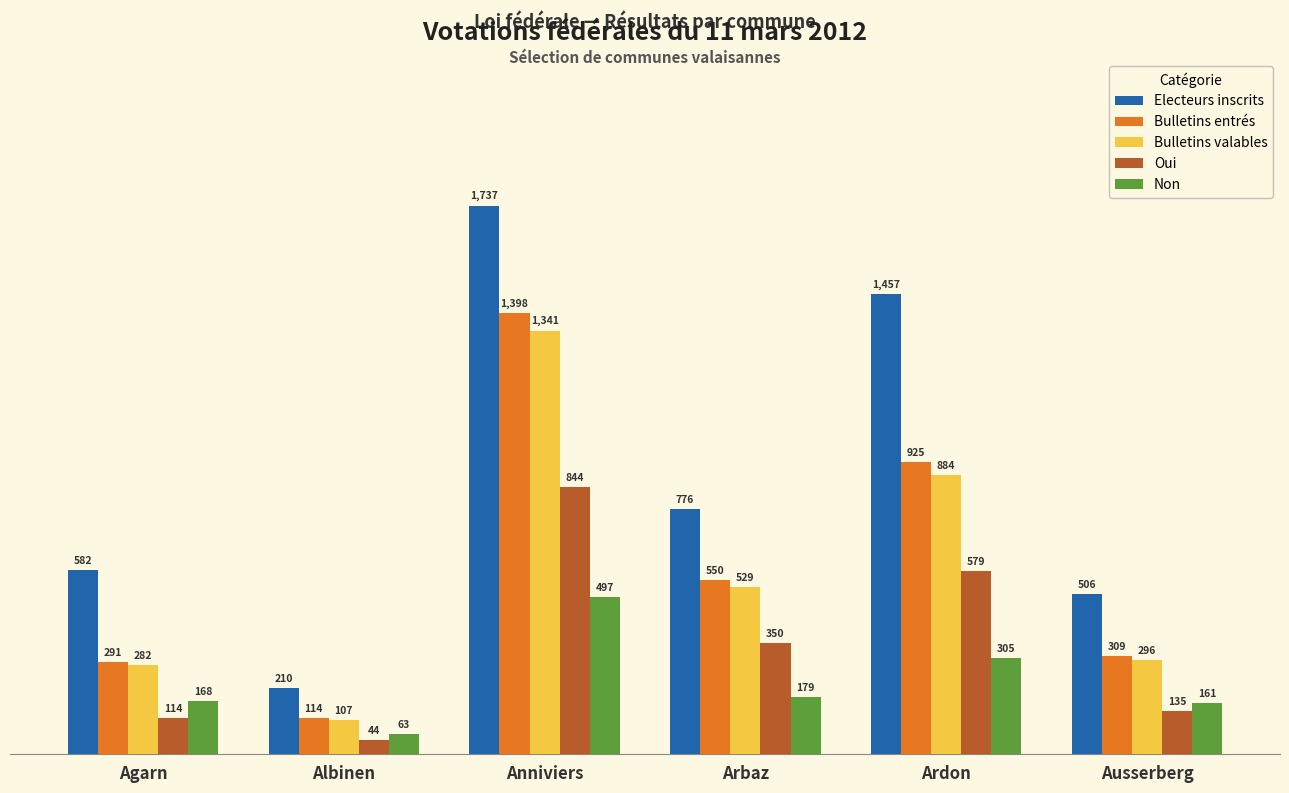

At how many categories does at least one series exceed 725?

3